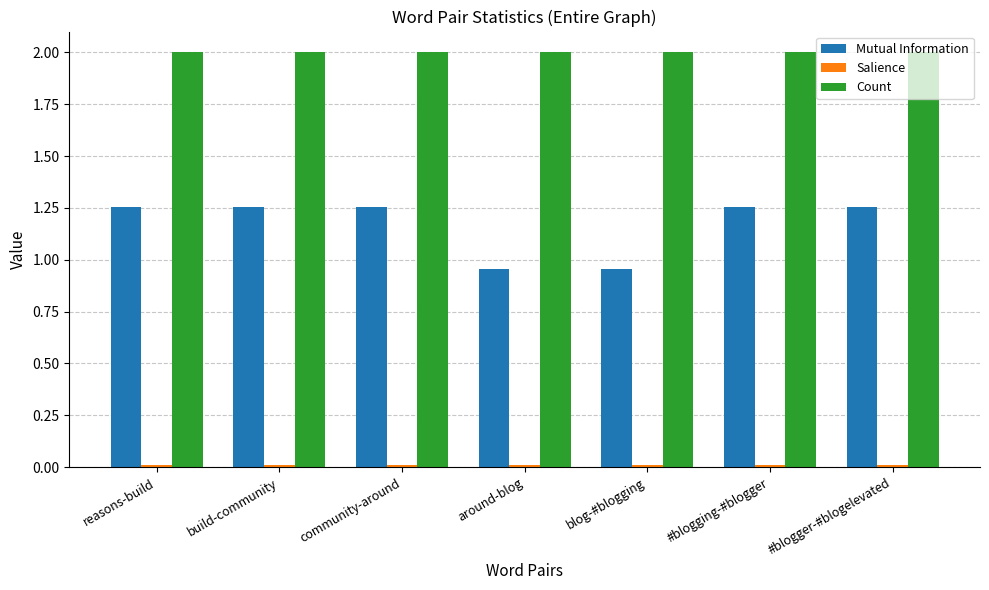

What is the label of the 5th bar from the right?

community-around